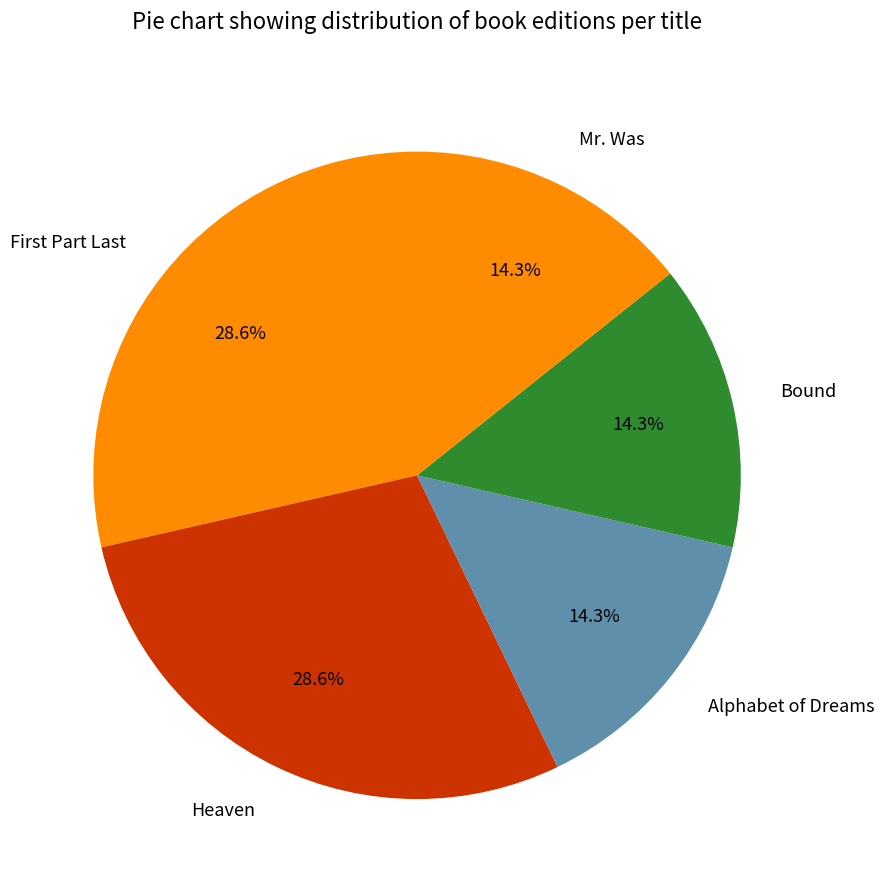

What is the ratio of the value at Mr. Was to the value at Heaven?

0.5